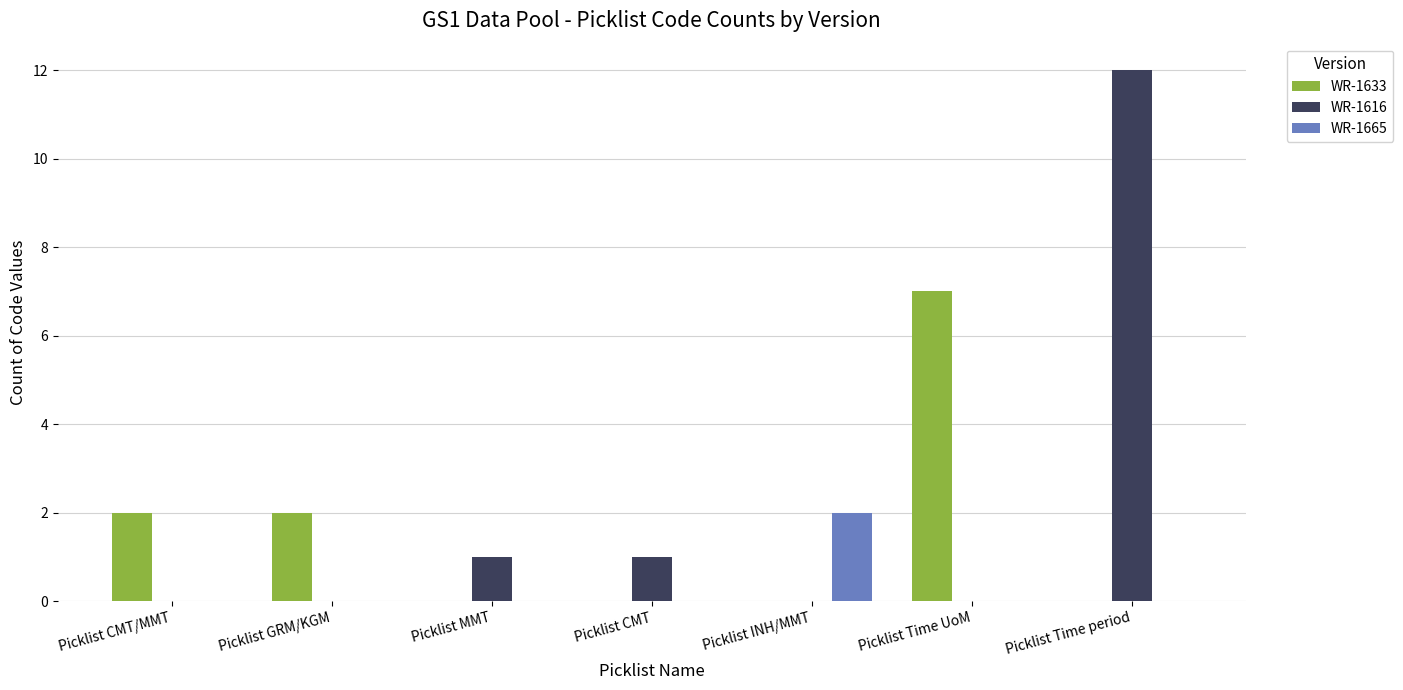

Are the bars horizontal?

No